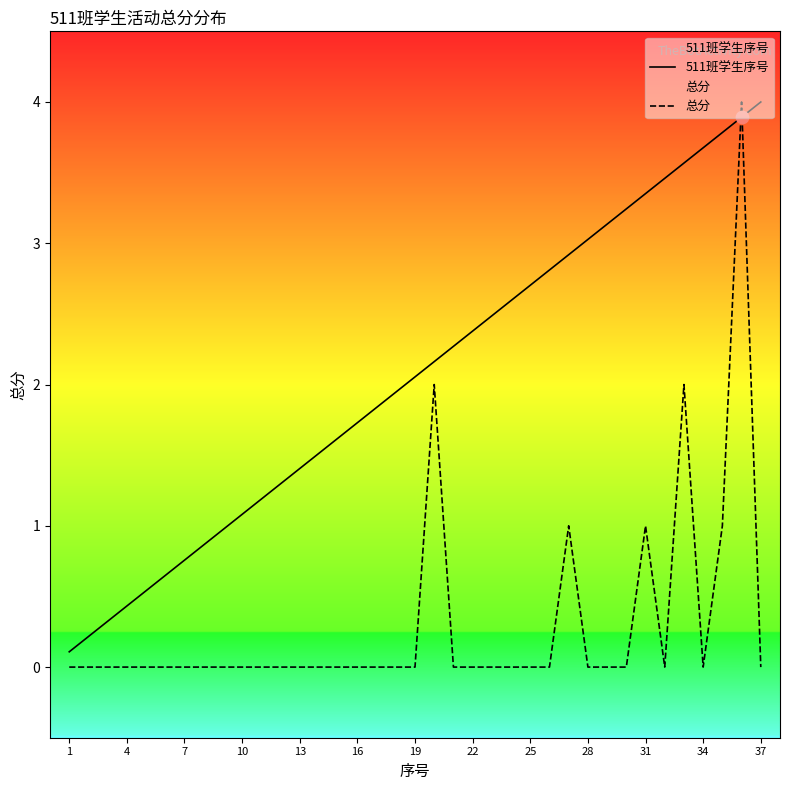

Which series has the largest total across all categories?

511班学生序号